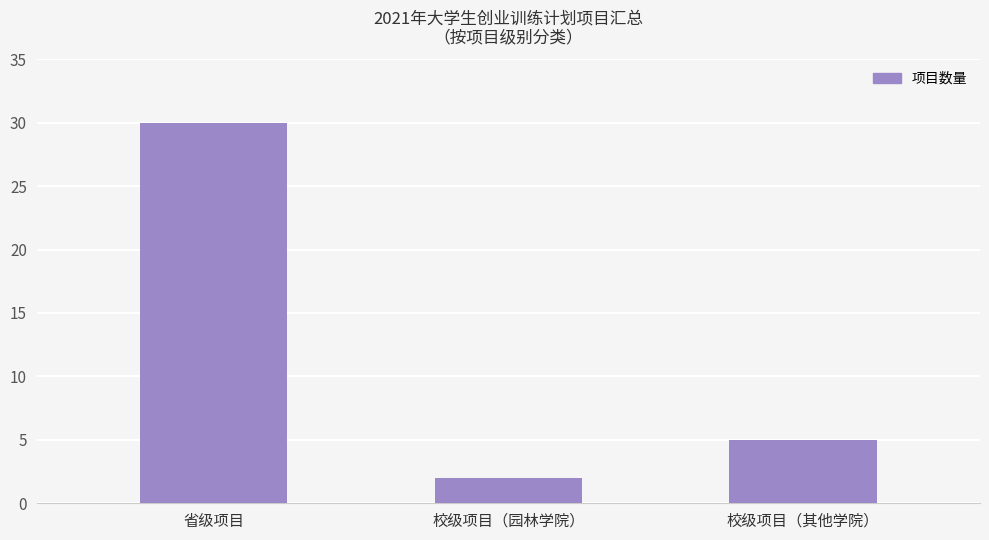

Between 校级项目（园林学院） and 校级项目（其他学院）, which is larger?

校级项目（其他学院）